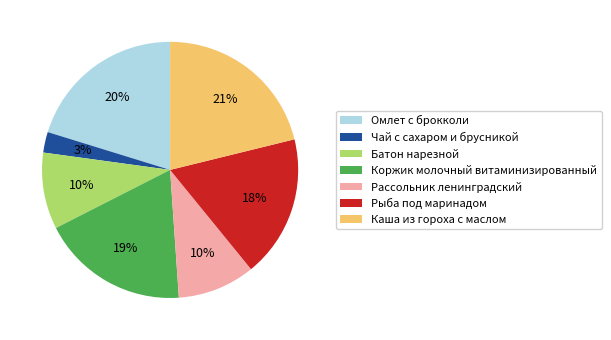

To the nearest percent, what is the average slice percentage?

14%